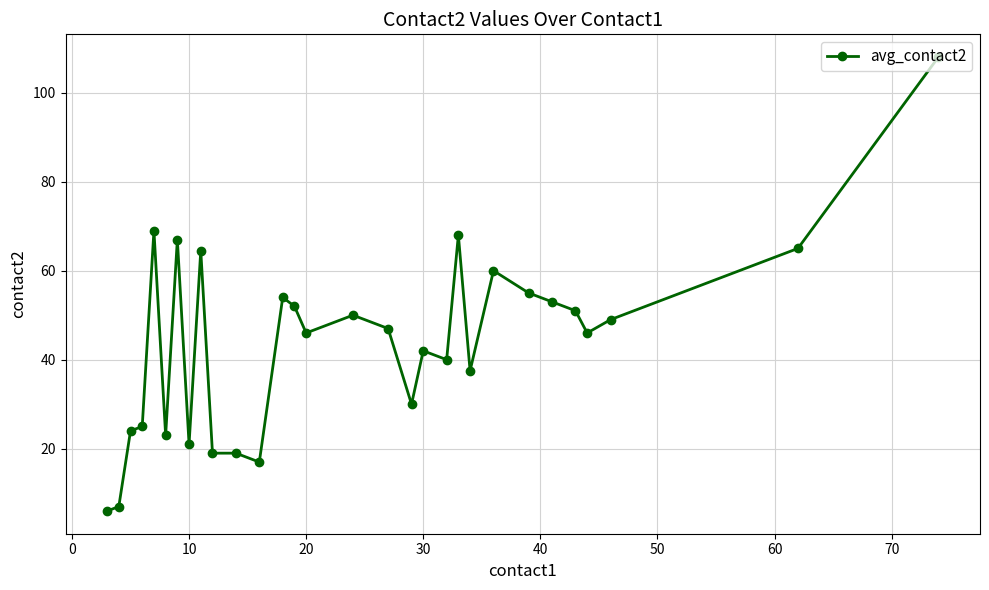

What is the average value?

43.8